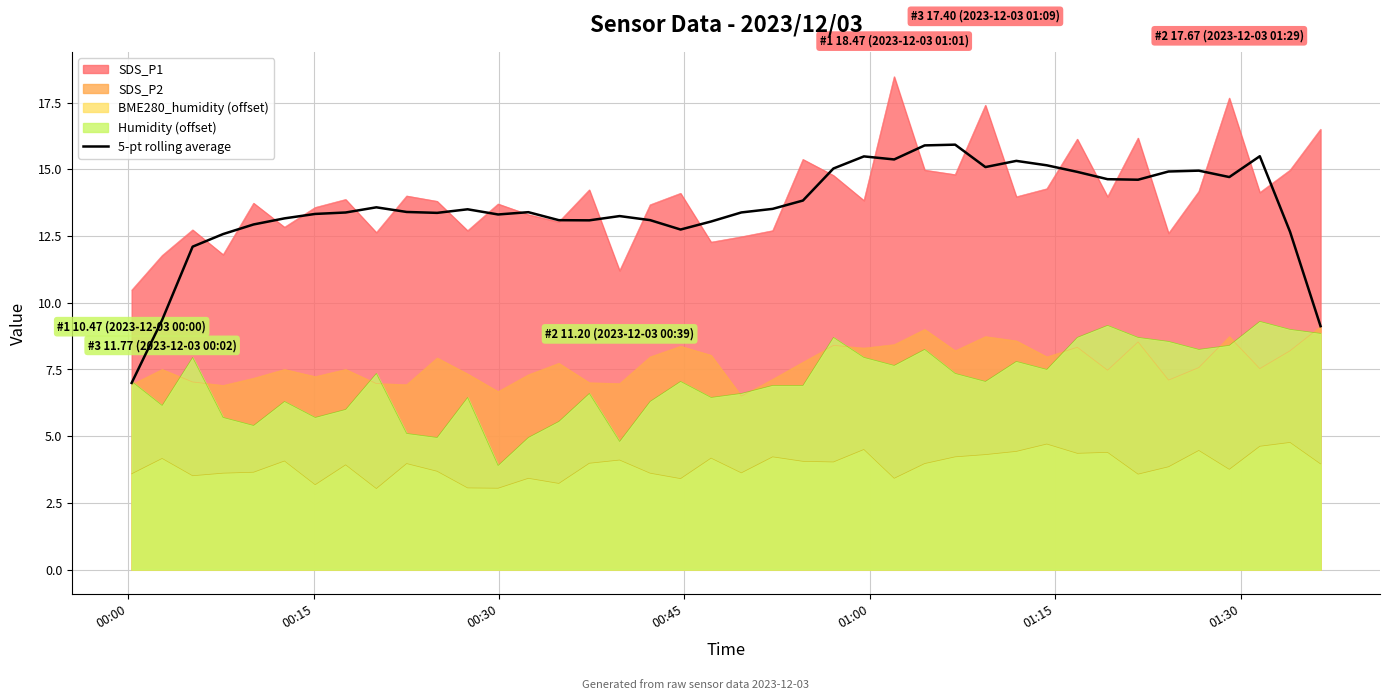

How many lines are shown in the chart?

5